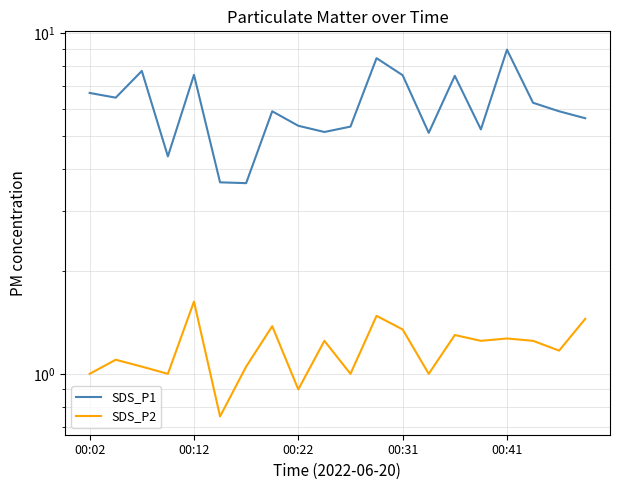

What is the difference between the SDS_P2 values at 8 and 19?

0.5